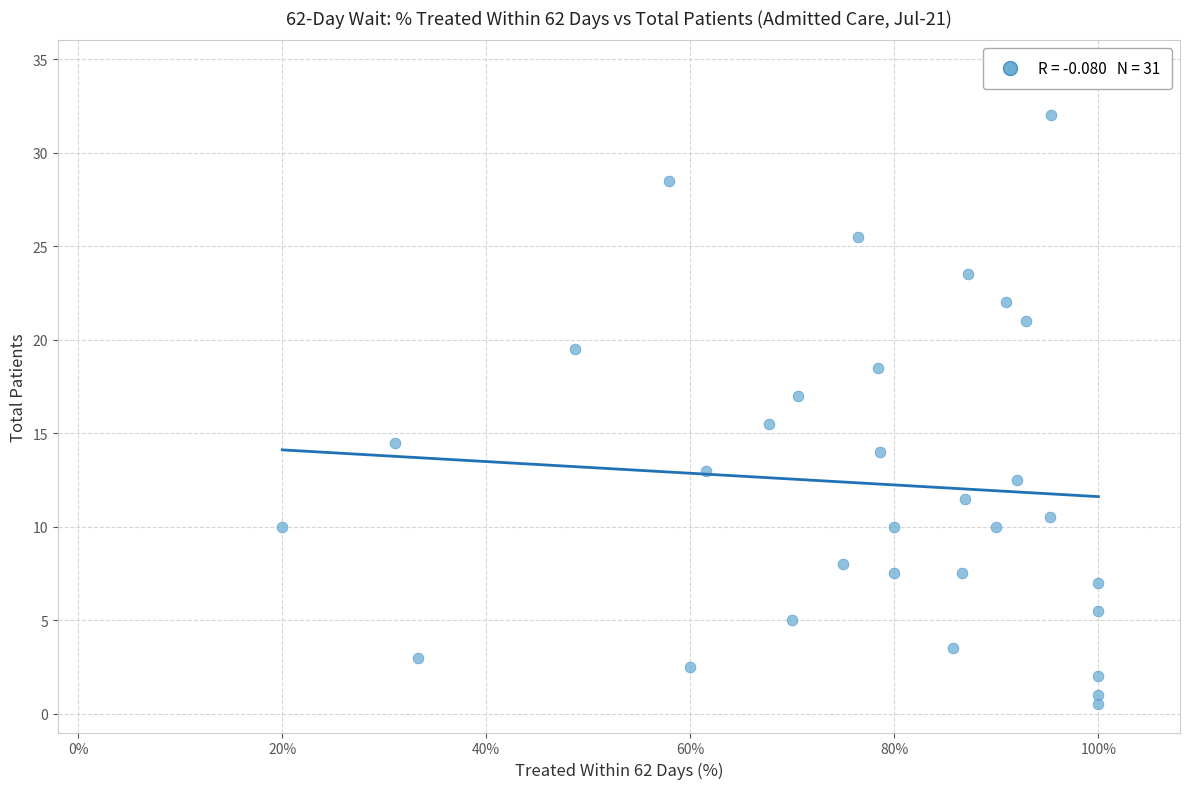

What Y value in the scatter plot is closest to 16?

15.5